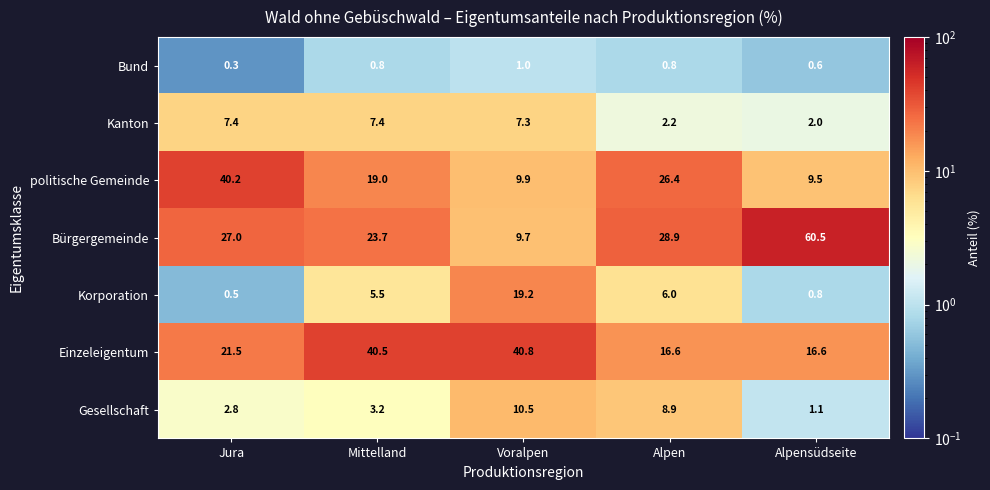

What is the difference between the Bürgergemeinde values at Voralpen and Jura?

17.3